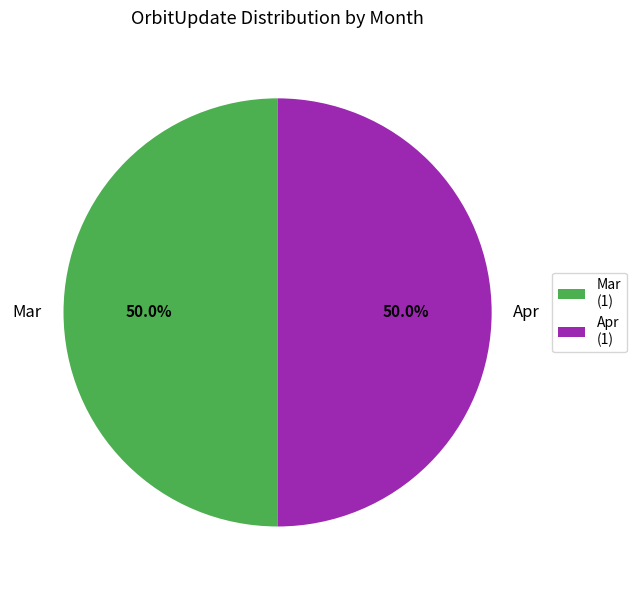

Do Apr and Mar together represent more than half of the pie?

Yes